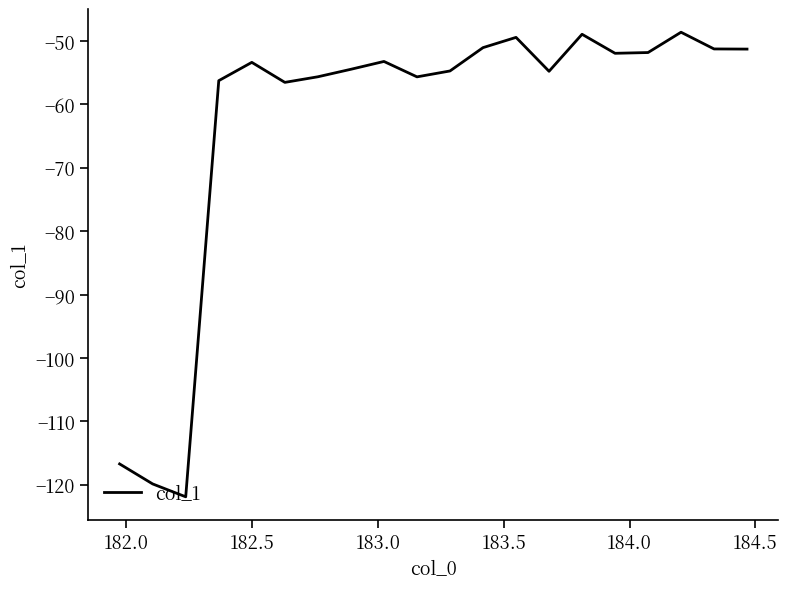

What is the minimum value shown in the chart?

-121.9